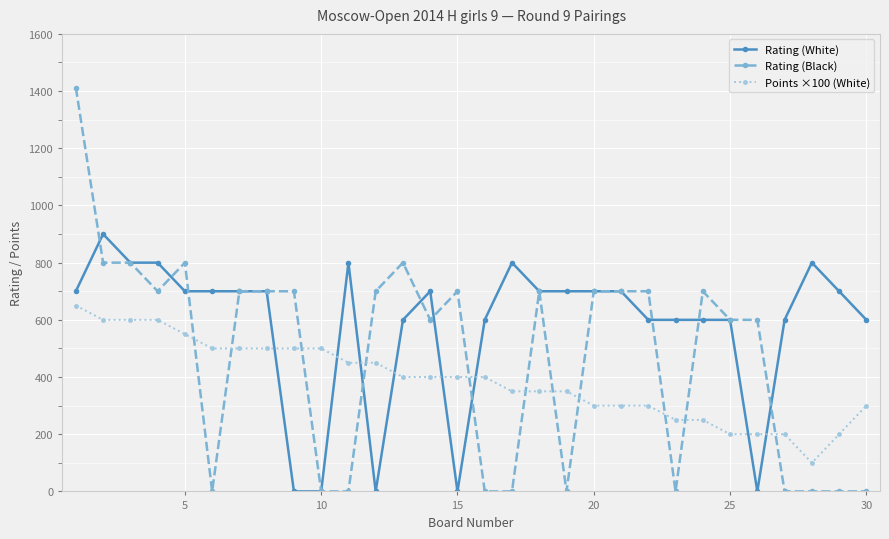

How many data points does each series have?

30